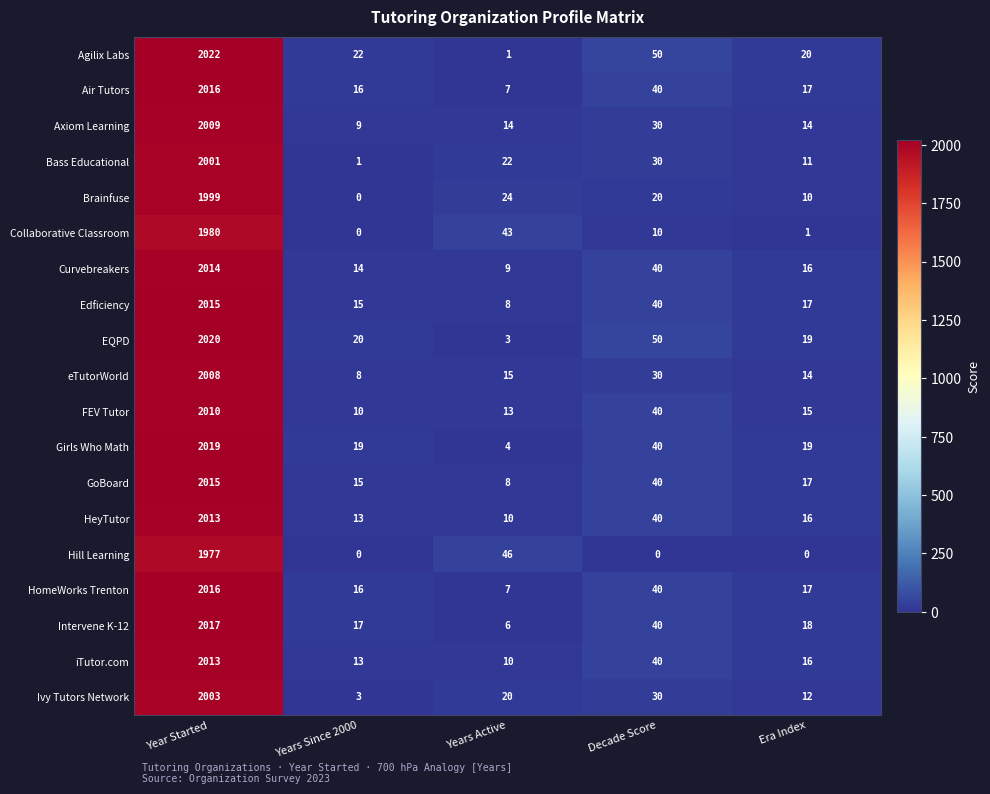

What is the spread (max minus min) of values at Years Since 2000?

22